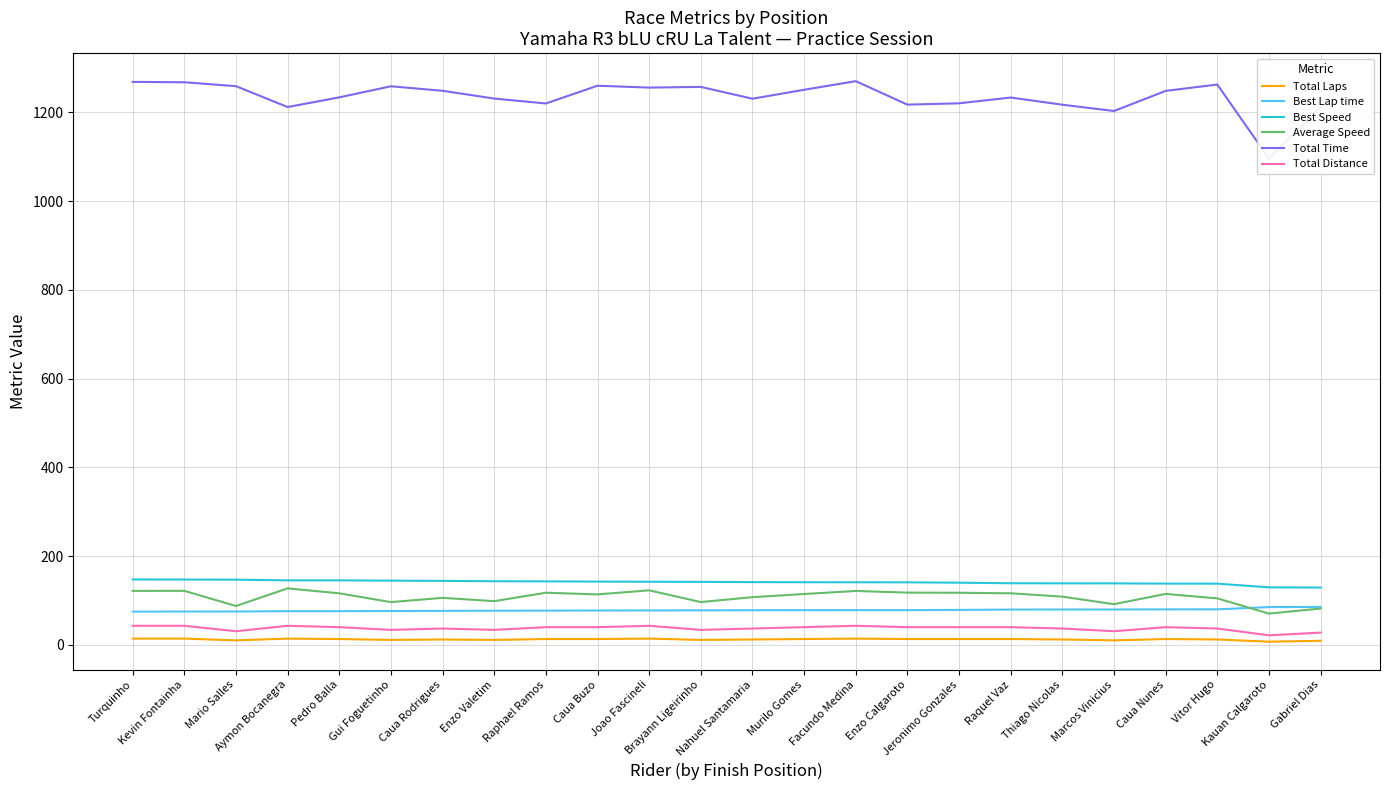

List the series in order of their peak value, highest first.

Total Time, Best Speed, Average Speed, Best Lap time, Total Distance, Total Laps